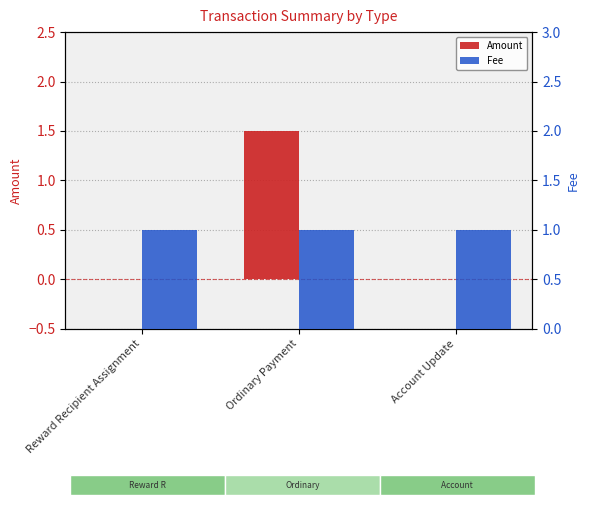

Read the Amount value at Ordinary Payment.

1.5